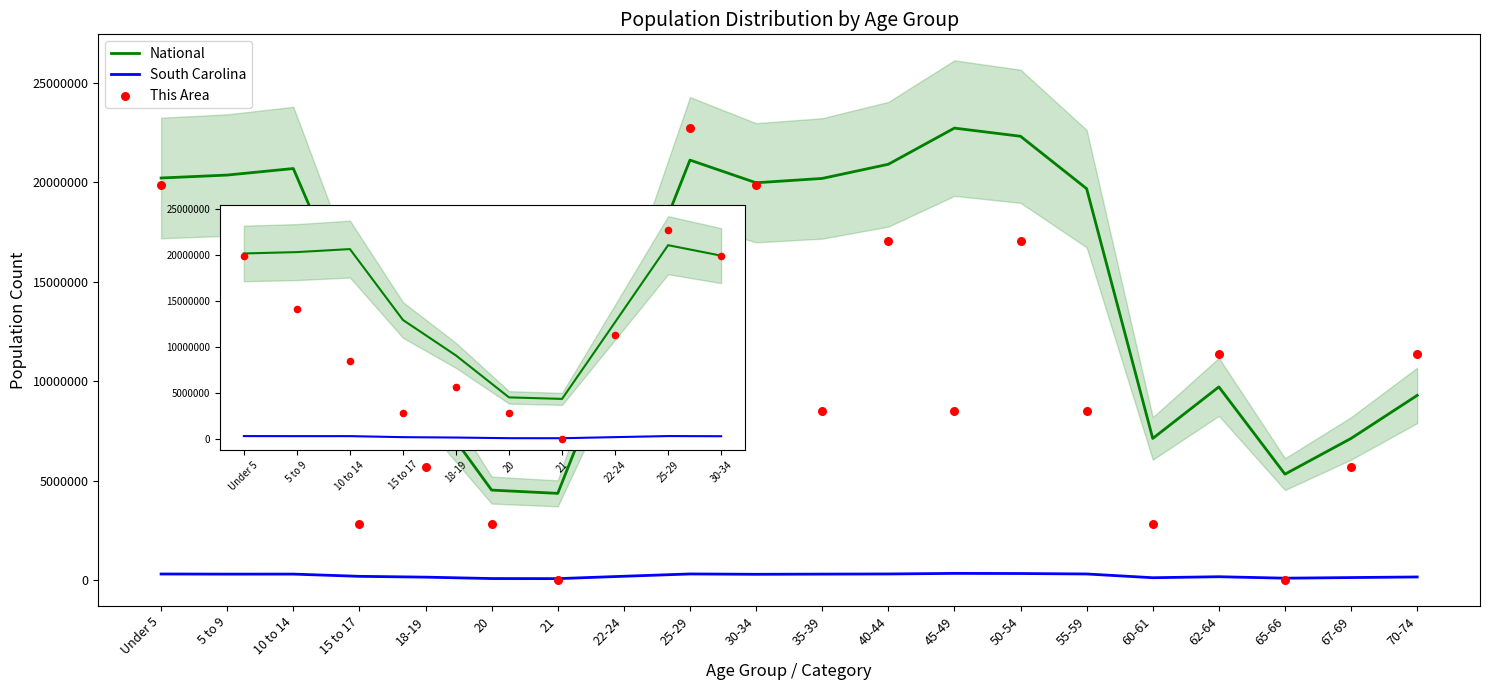

Which series has the largest Y range (max minus min)?

This Area